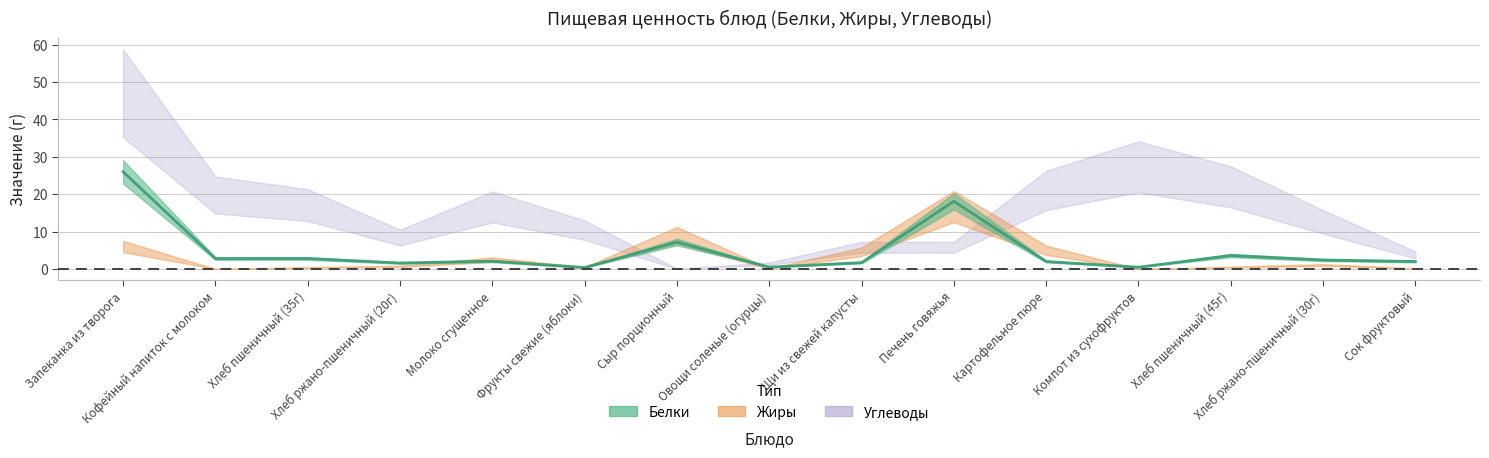

Rank the series by their average value, from lowest to highest.

Жиры, Белки, Углеводы